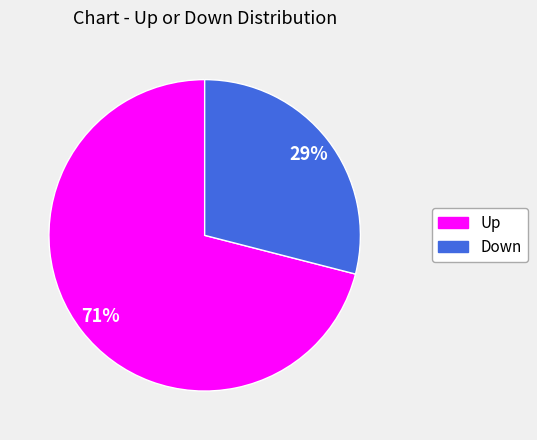

To the nearest percent, what is the difference between the largest and smallest slice percentages?

42%